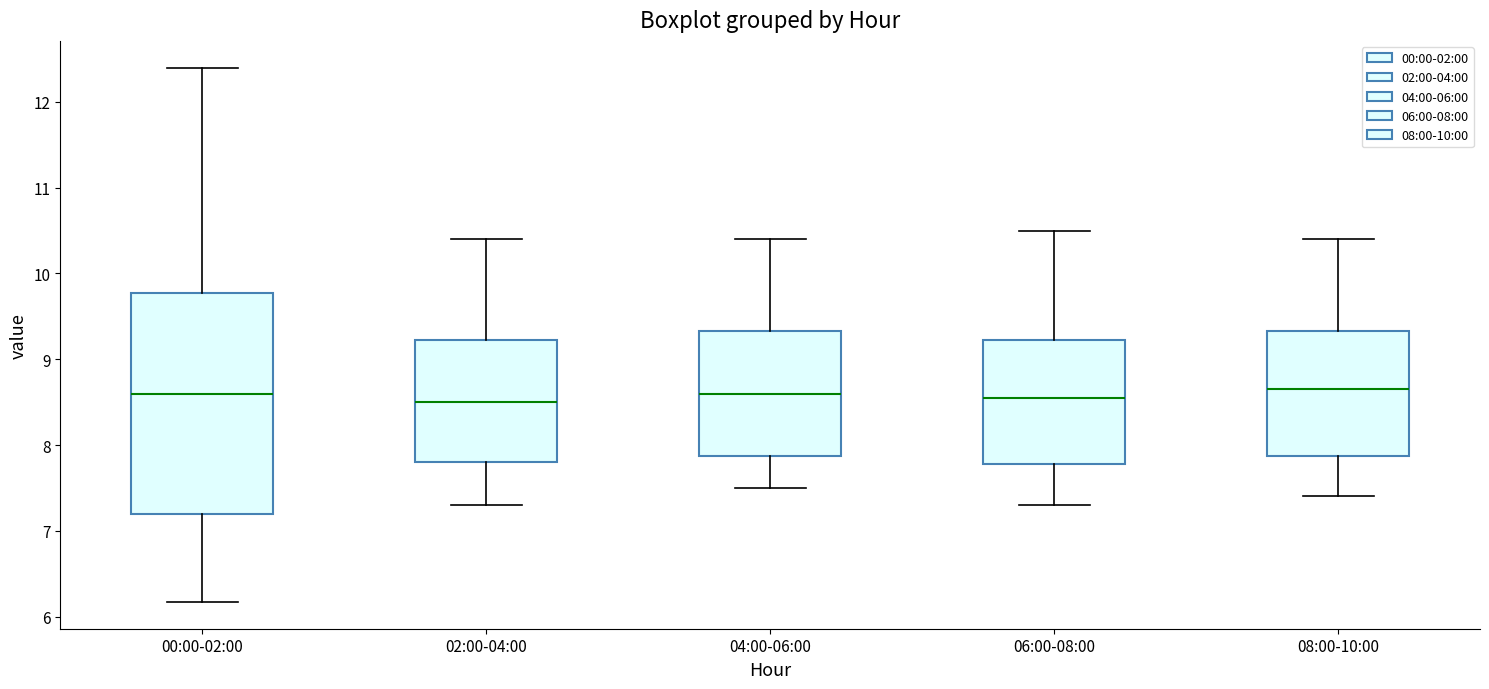

Reading left to right, transcribe this box plot: for each box, give where its median line is, the range the box spans, and where its two whiskers end, as read against the y-axis. The values are not printed on the chart, so give them approximately, as read against the axis.

00:00-02:00: median 8.6, box 7.2 to 9.8, whiskers 6.2 to 12.4
02:00-04:00: median 8.5, box 7.8 to 9.2, whiskers 7.3 to 10.4
04:00-06:00: median 8.6, box 7.9 to 9.3, whiskers 7.5 to 10.4
06:00-08:00: median 8.6, box 7.8 to 9.2, whiskers 7.3 to 10.5
08:00-10:00: median 8.7, box 7.9 to 9.3, whiskers 7.4 to 10.4